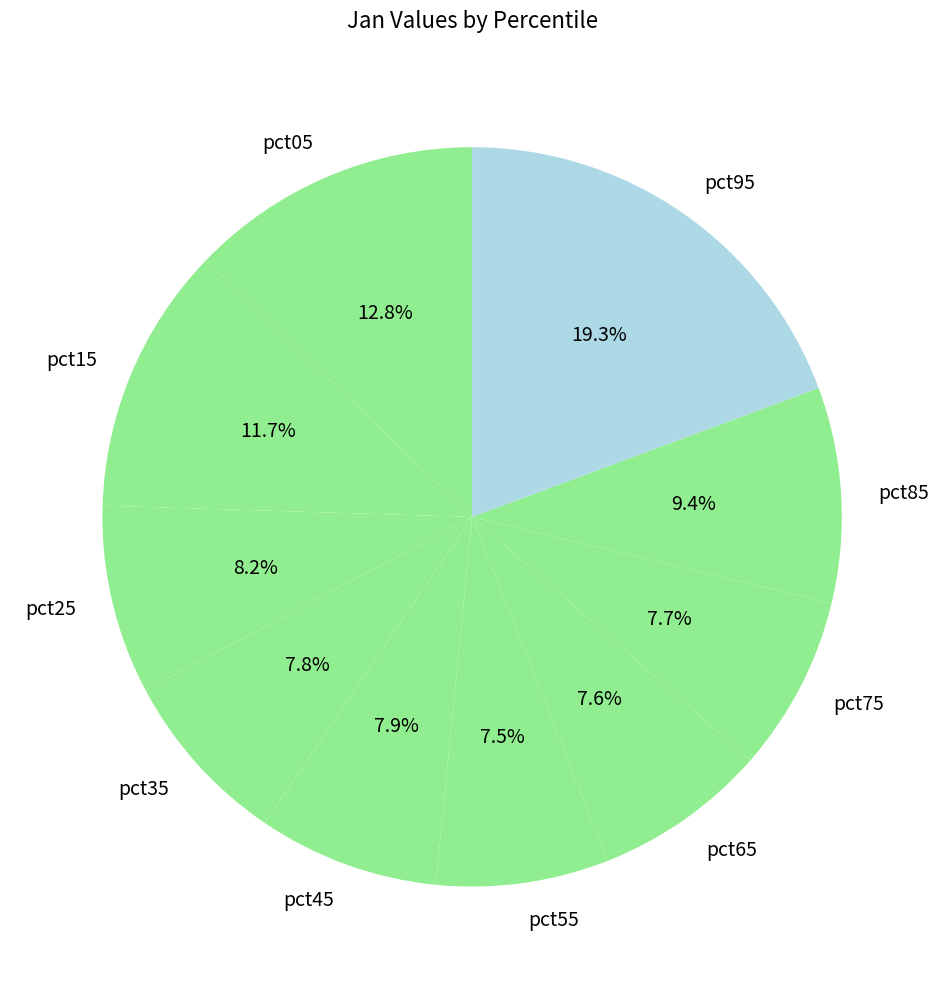

Do pct35 and pct05 together represent more than half of the pie?

No